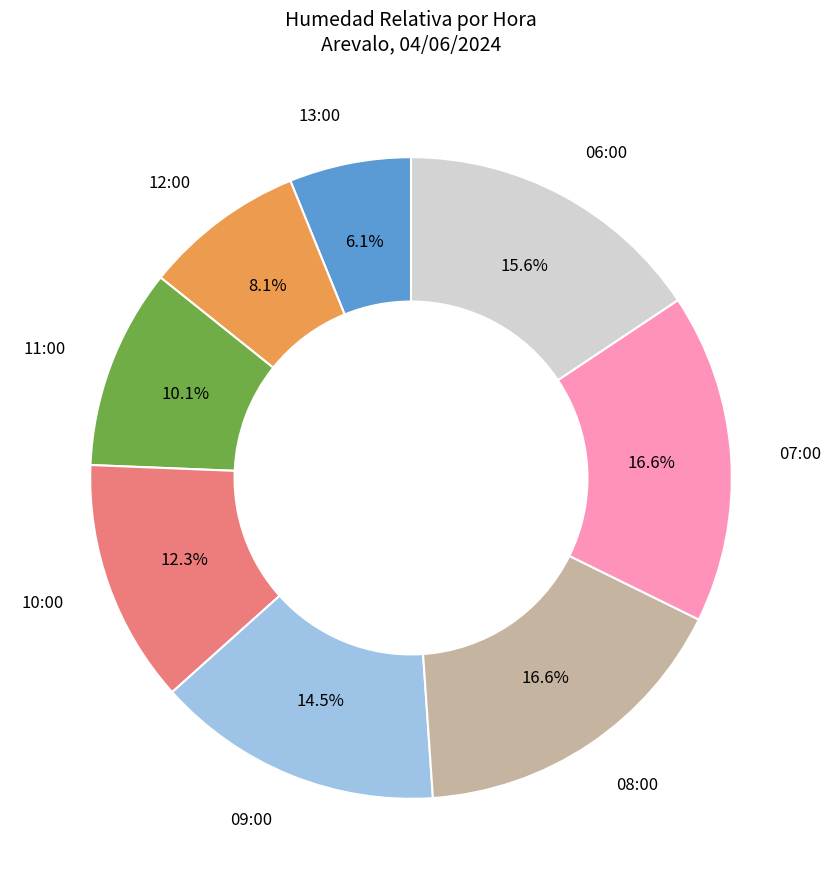

Is it true that 12:00 is 19% of the pie?

False